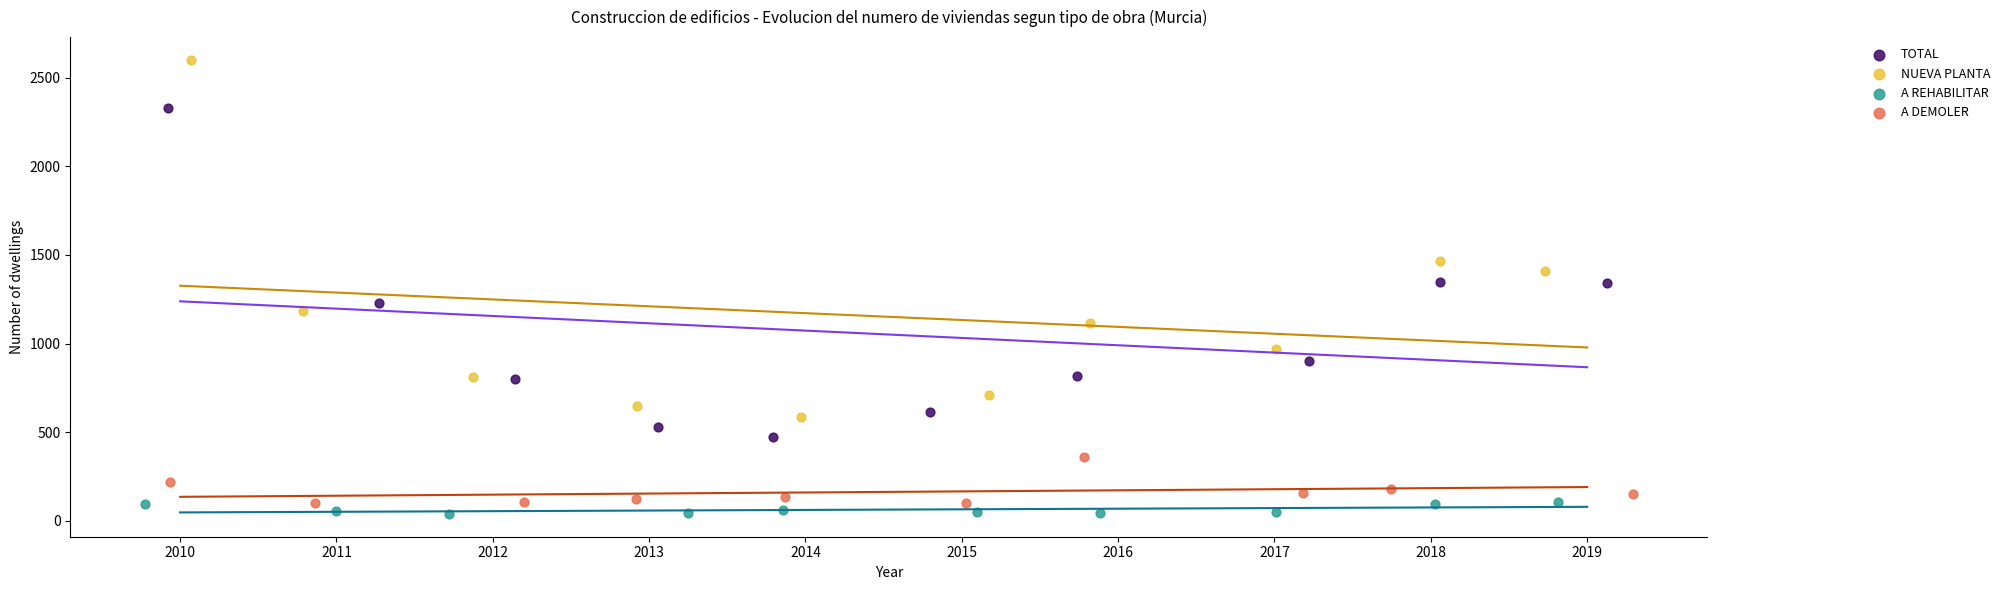

Which series reaches the minimum Y coordinate?

A REHABILITAR